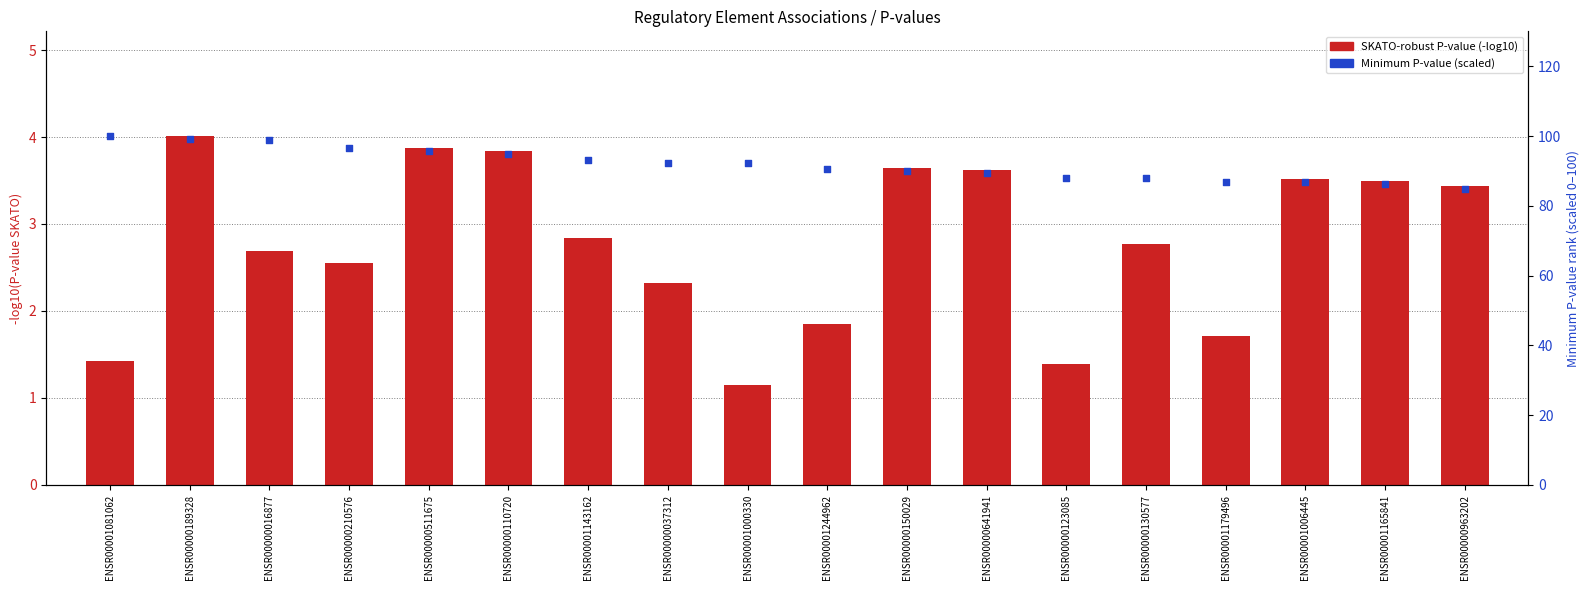

Which series reaches the maximum Y coordinate?

Minimum P-value